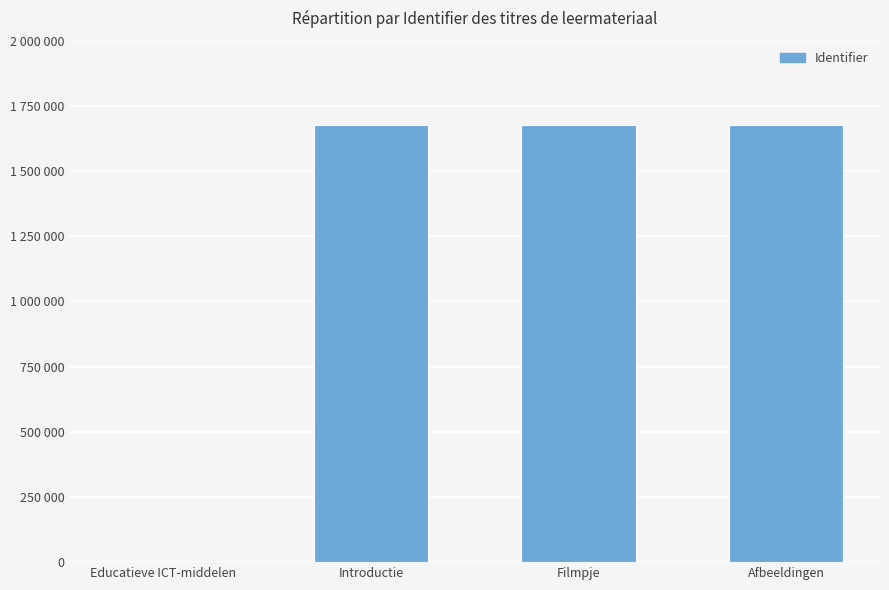

Reading left to right, list all the values displayed in this chart.

0	1676254	1676255	1676256